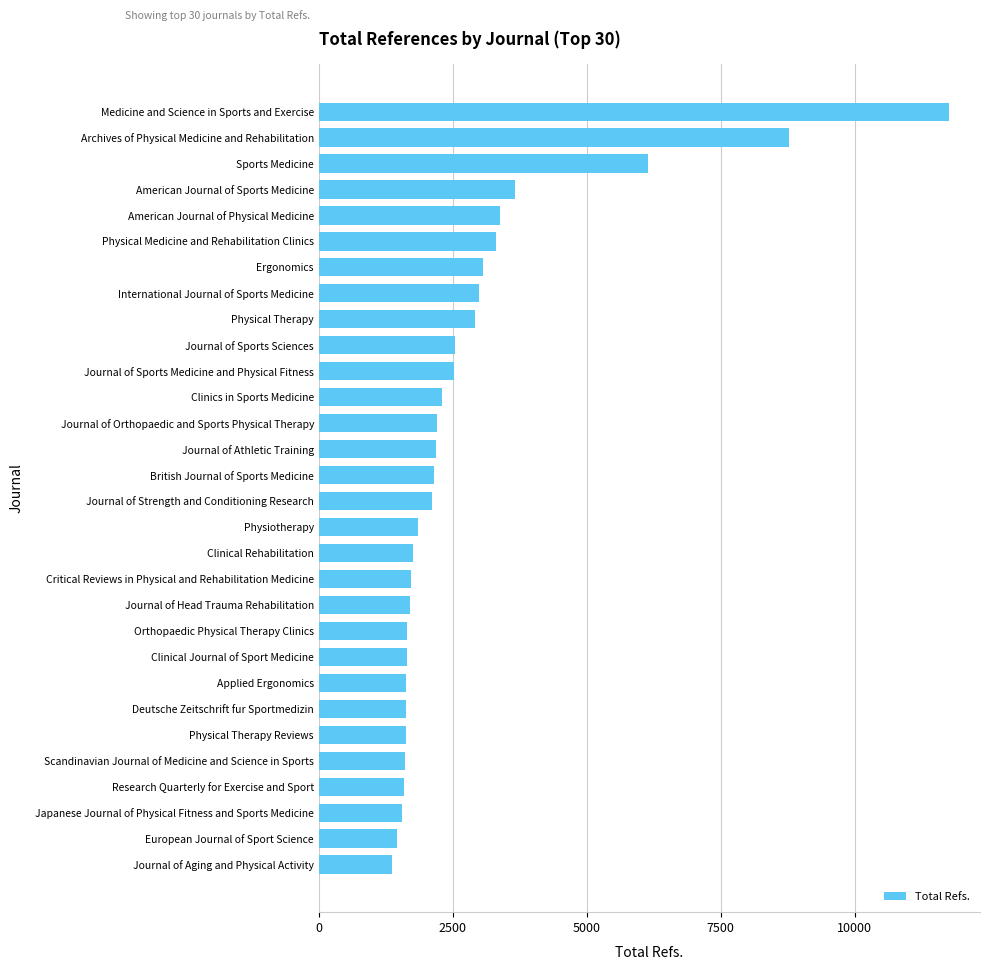

At which label is the value closest to 6559?

Sports Medicine